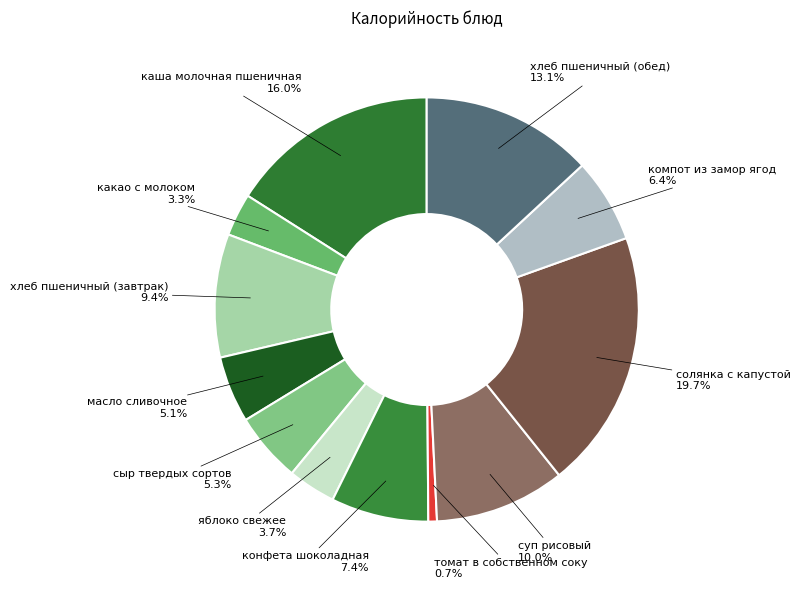

Rank the categories by value from lowest to highest.

томат в собственном соку, какао с молоком, яблоко свежее, масло сливочное, сыр твердых сортов, компот из замор ягод, конфета шоколадная, хлеб пшеничный (завтрак), суп рисовый, хлеб пшеничный (обед), каша молочная пшеничная, солянка с капустой